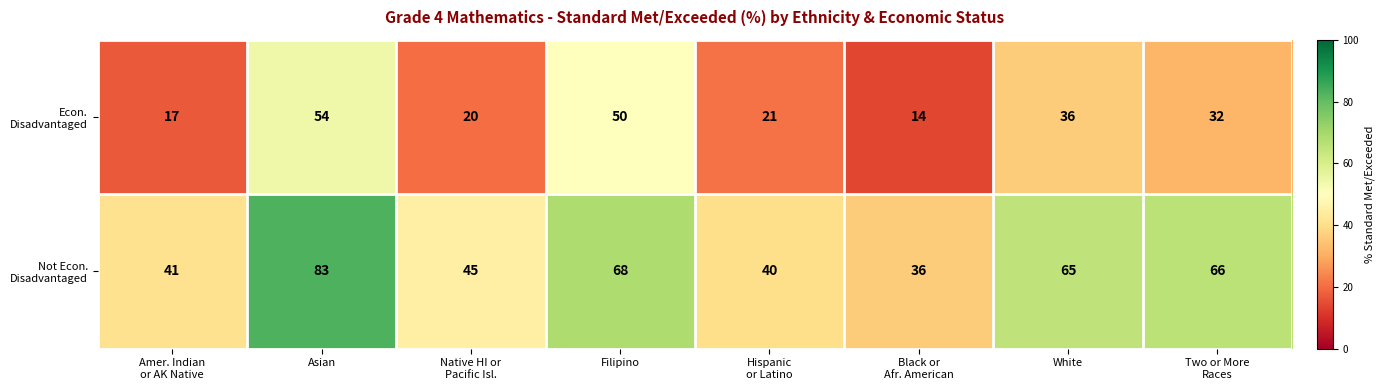

Which category has the highest value across all series?

Asian